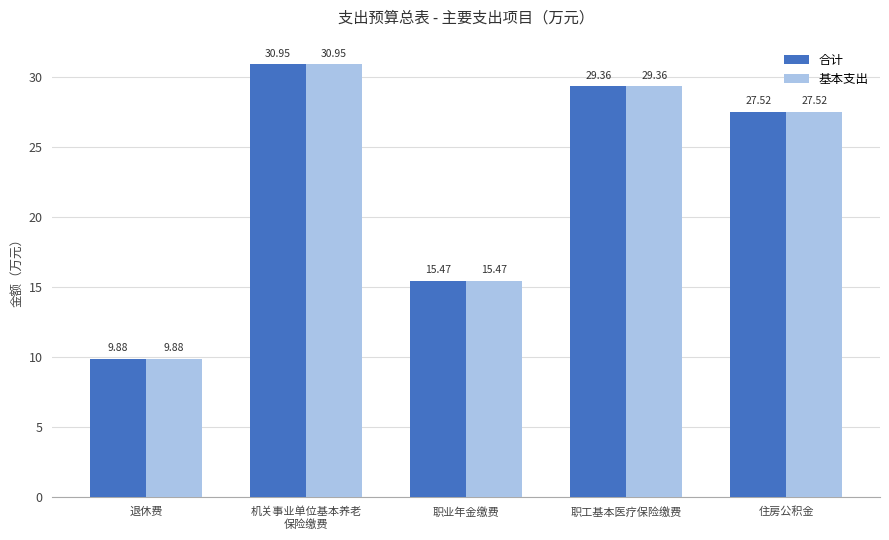

What are all the series names shown in the legend?

合计, 基本支出